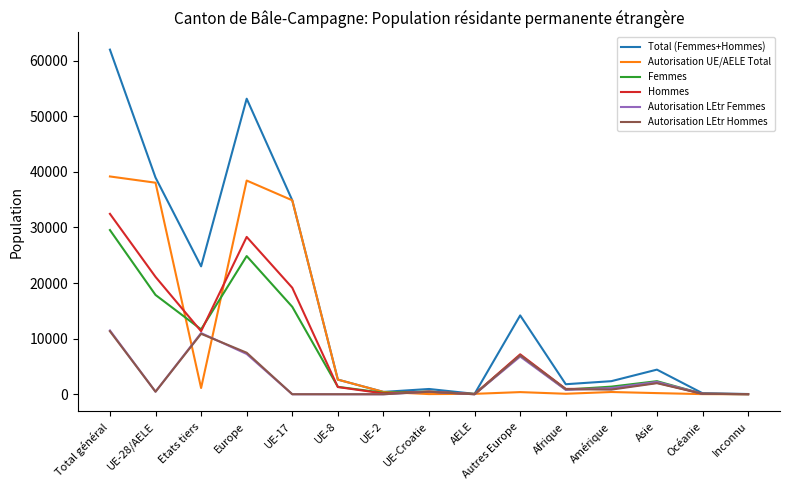

Read the Femmes value at Total général.

29535